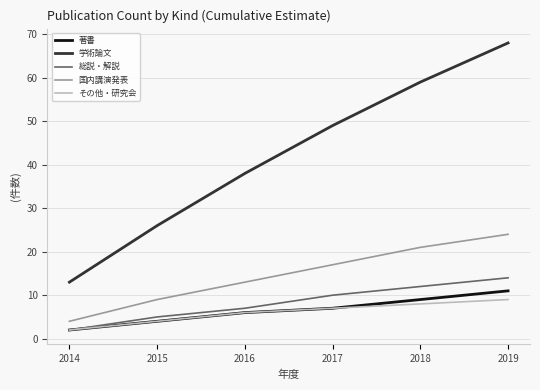

What is the greatest value displayed?

68